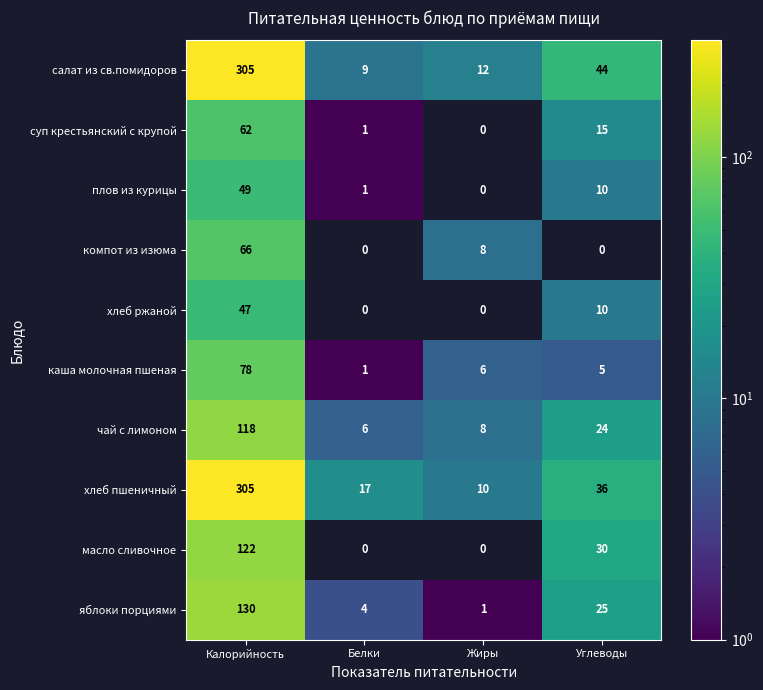

Which series has the largest total across all categories?

салат из св.помидоров